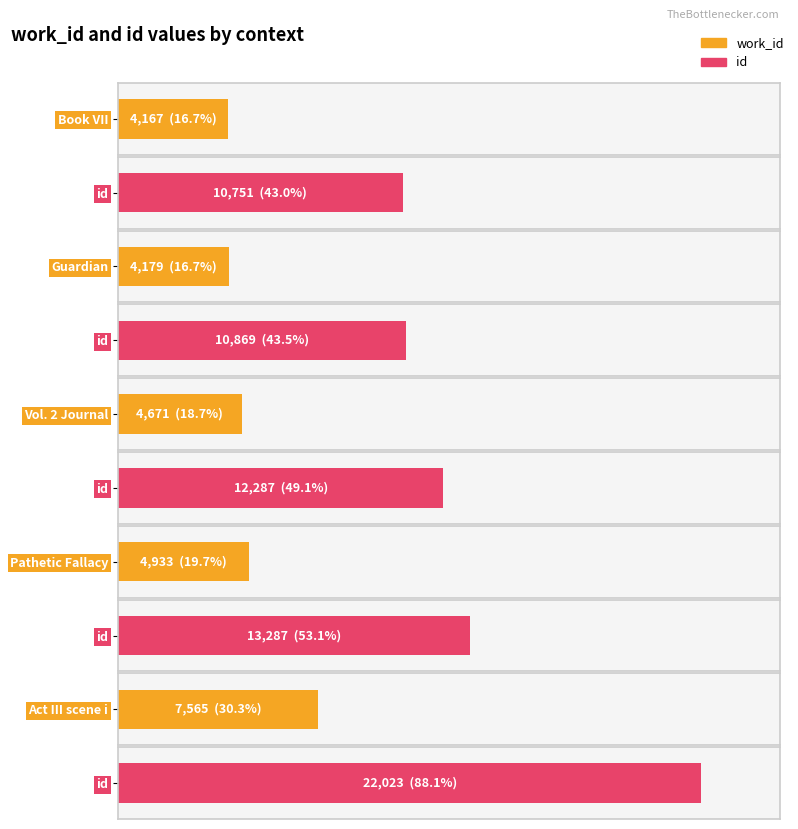

The value of work_id at Vol. 2 Journal is 4671. True or false?

True